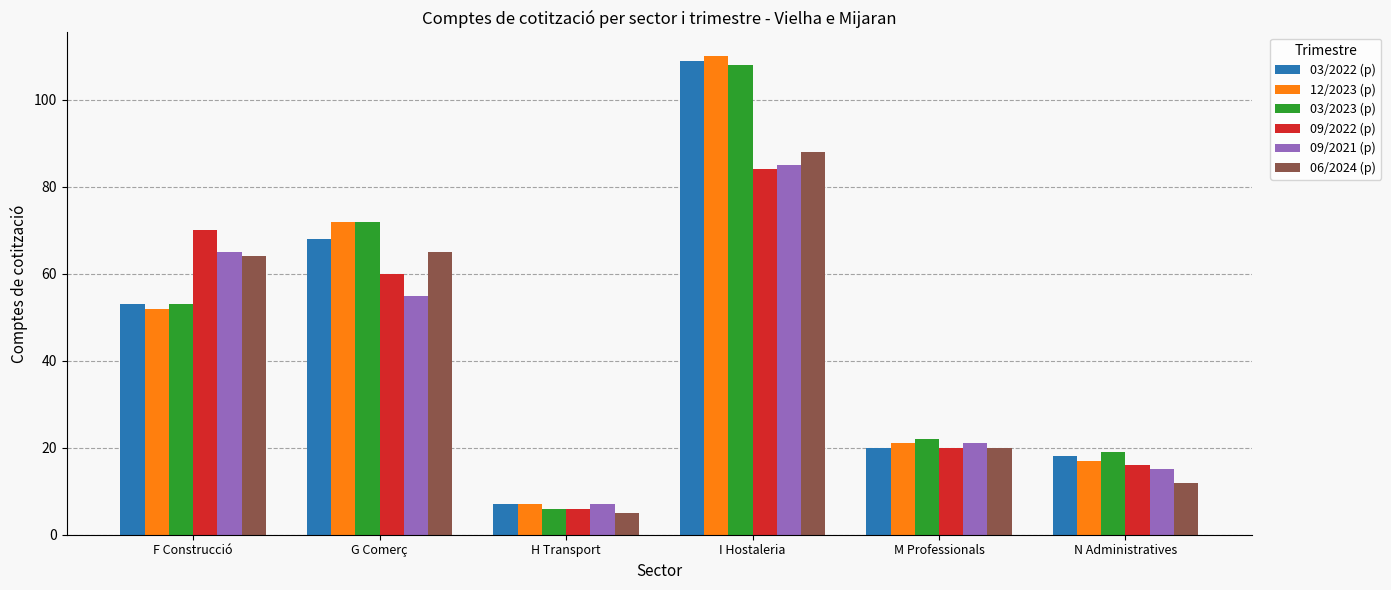

Which label corresponds to the largest value in the chart?

I Hostaleria